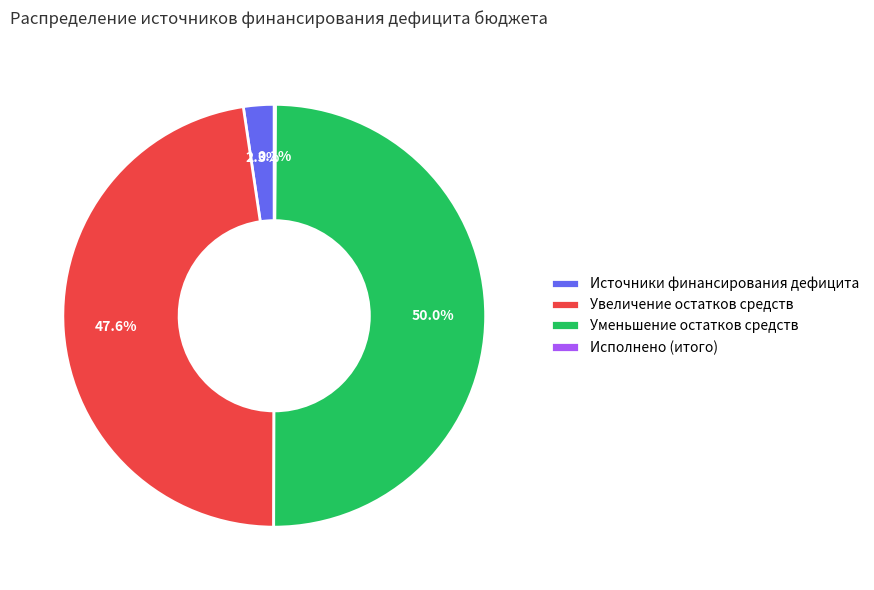

Which slice is the largest?

Уменьшение остатков средств